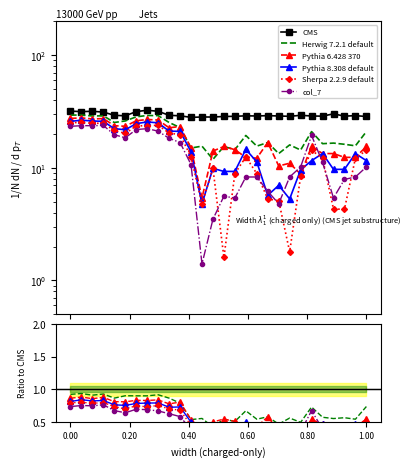

How many interior local peaks does the Sherpa 2.2.9 default series have?

7